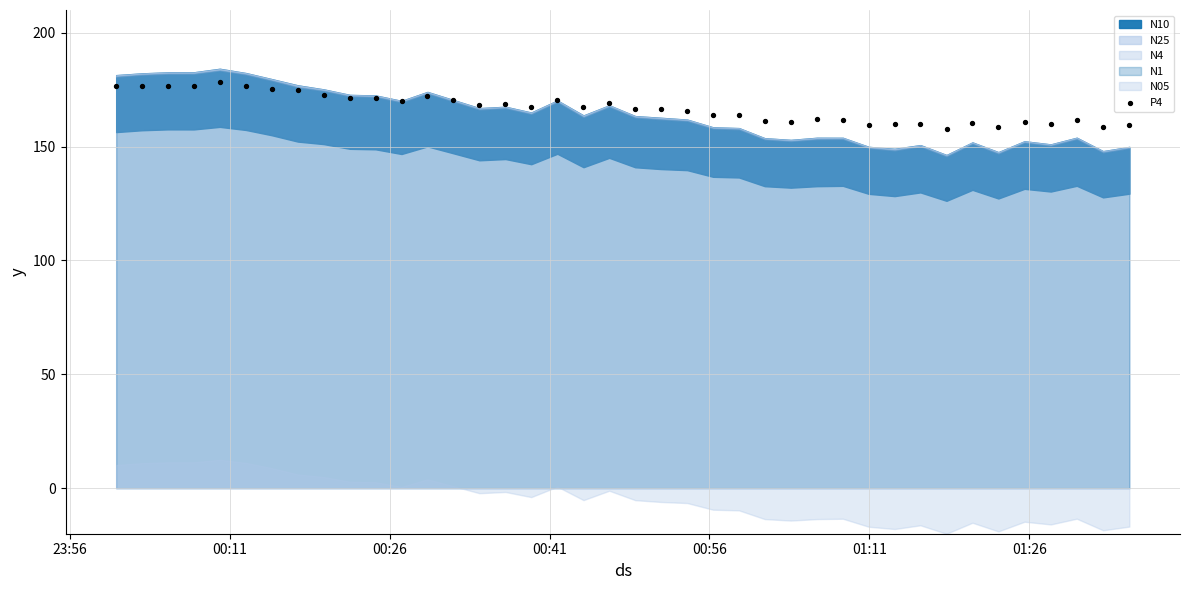

What is the range of Y values (max minus min)?

20.6